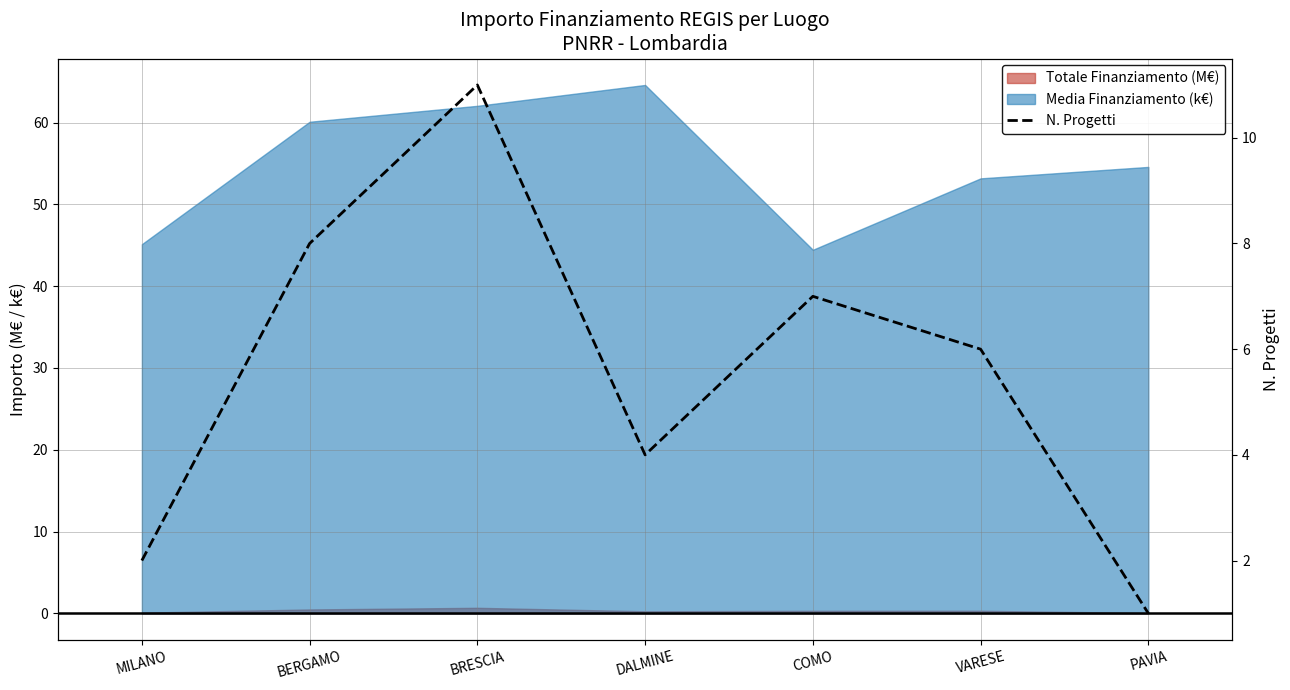

Which category has the highest value across all series?

BRESCIA